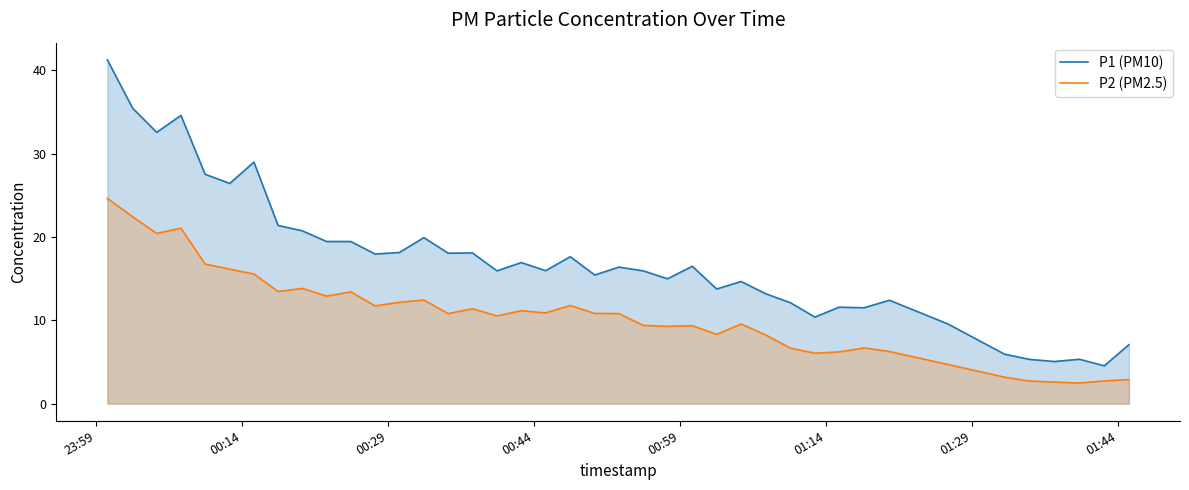

True or false: P1 (PM10) and P2 (PM2.5) intersect in this chart.

False